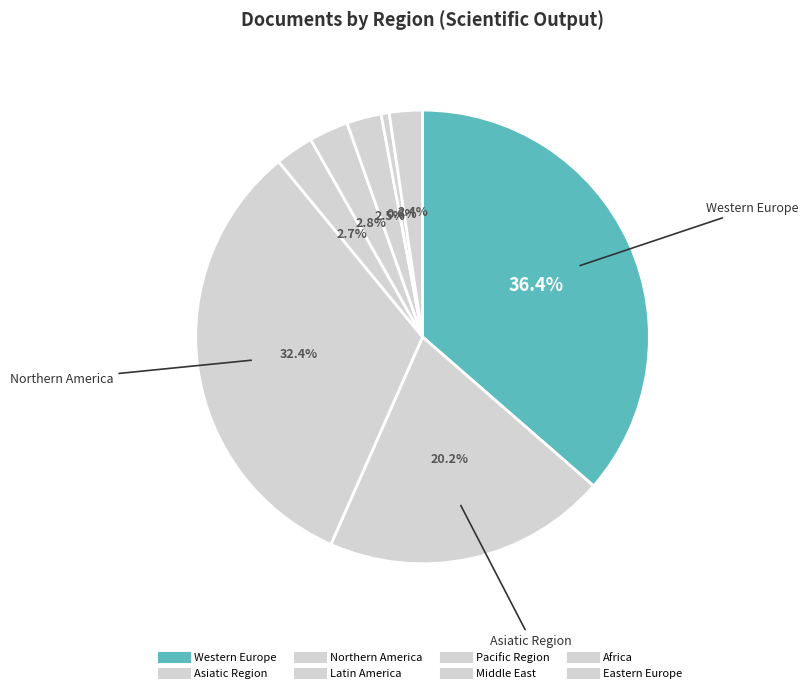

How much of the chart is everything except Africa?

96.5%